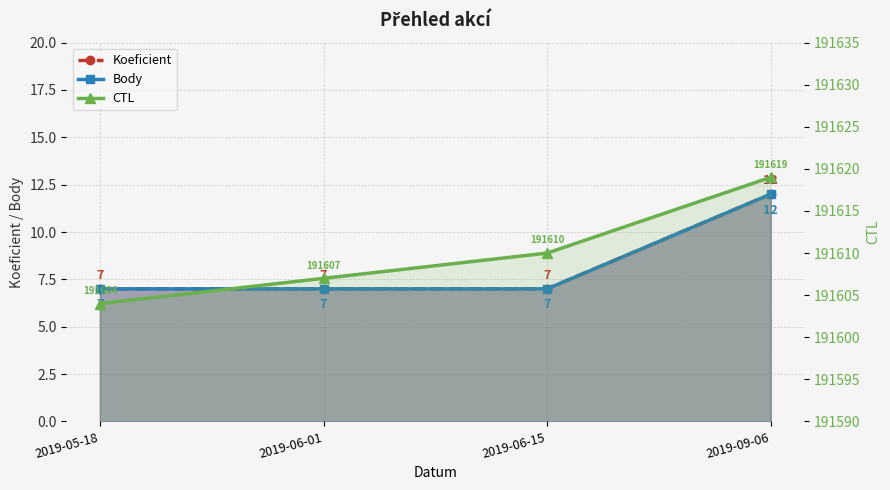

What is the total value across all series at 2019-05-18?

191618